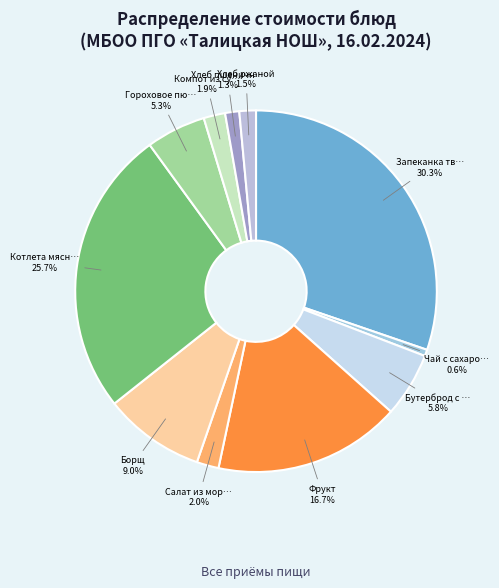

Count the number of slices in the pie.

11